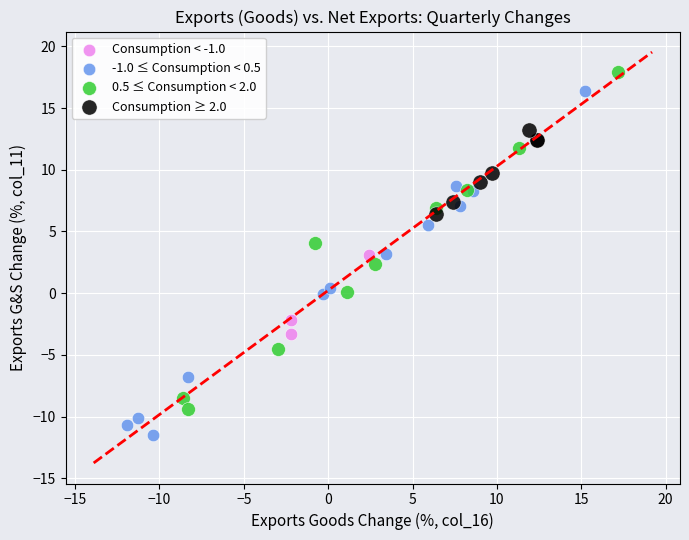

Which series contains the lowest Y value?

-1.0 ≤ Consumption < 0.5